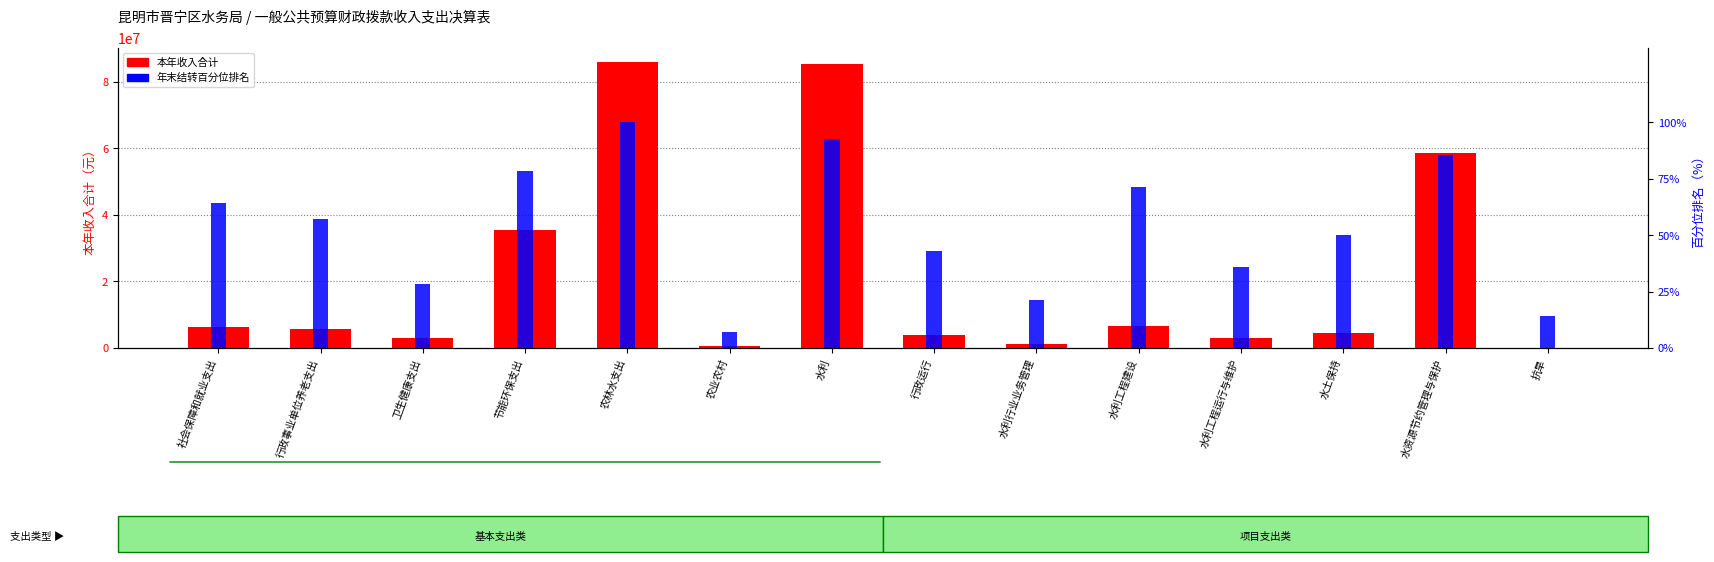

Rank the series at 水资源节约管理与保护 from lowest to highest value.

年末结转占比（百分位）, 本年收入合计